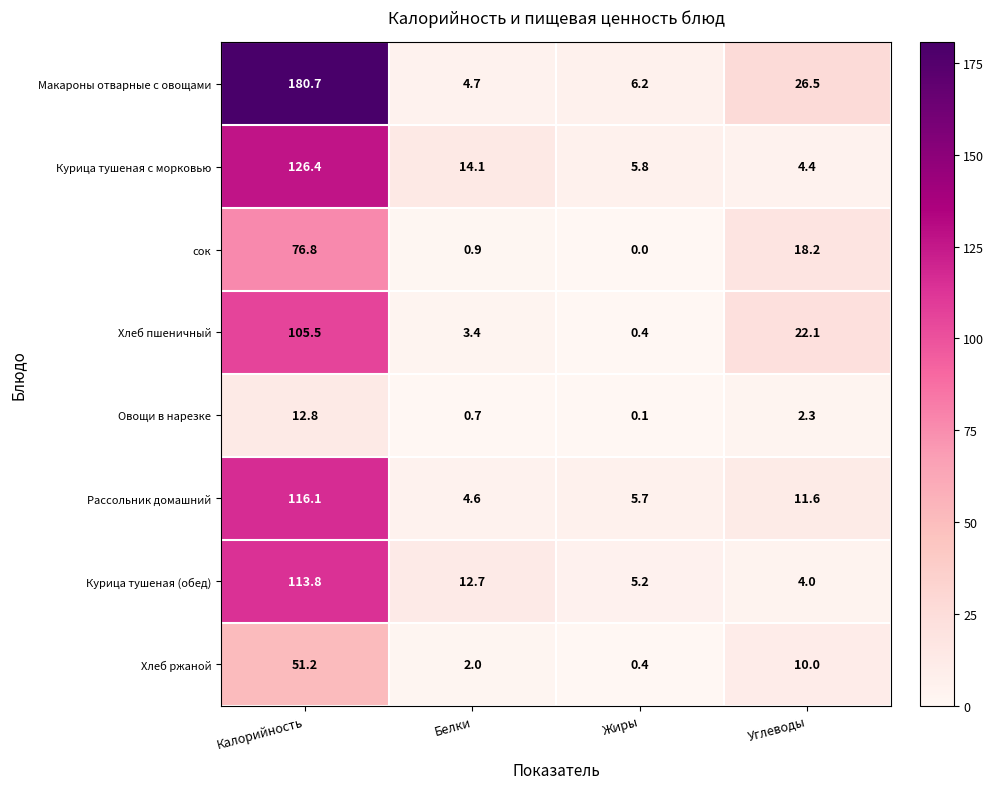

How many distinct data groups are displayed?

8